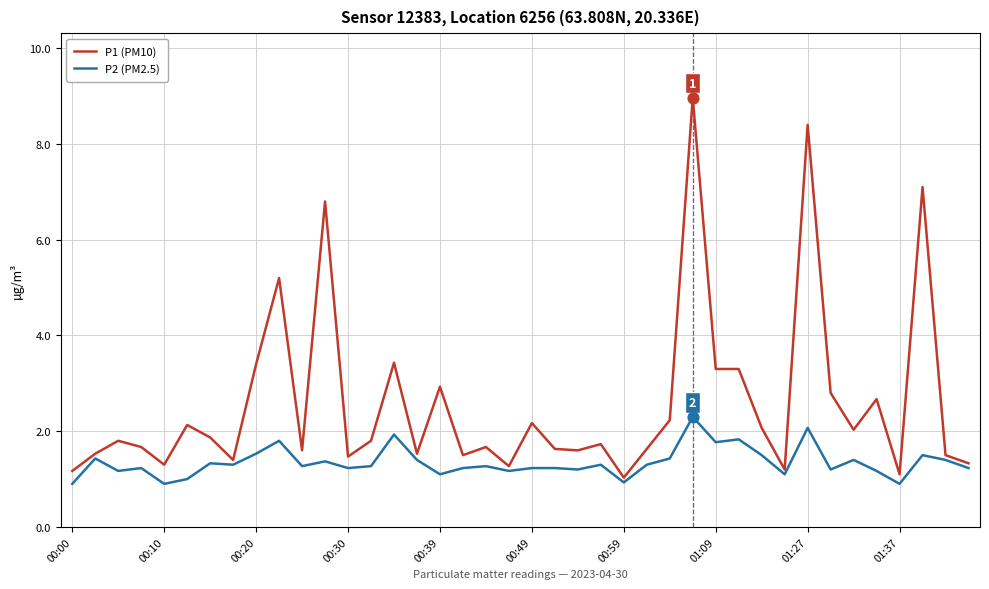

Which series has the largest range (max minus min)?

P1 (PM10)